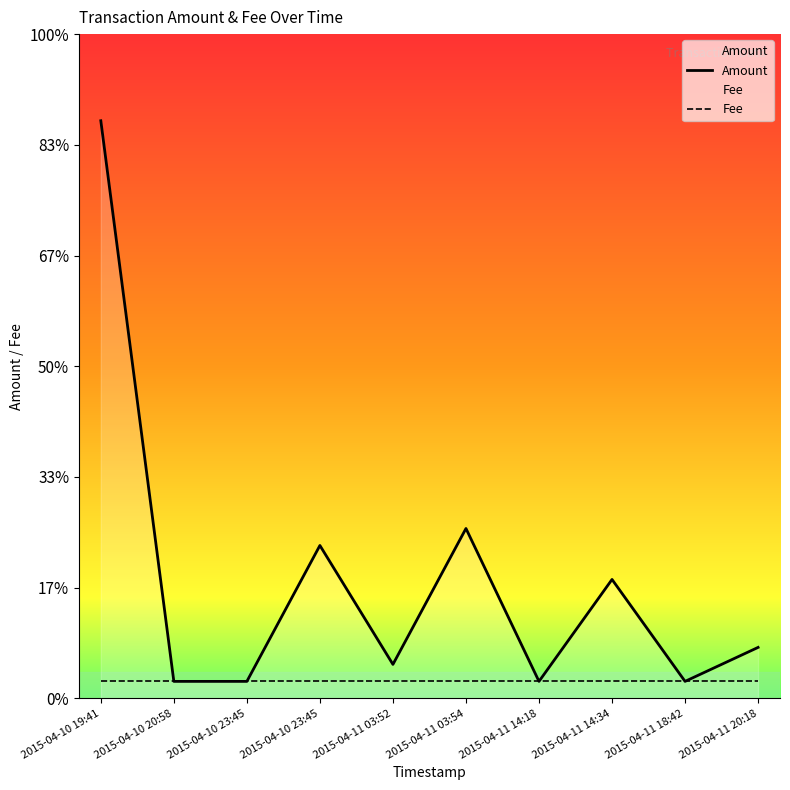

Reading left to right, what are all the values shown in this chart?

34	1	1	9	2	10	1	7	1	3